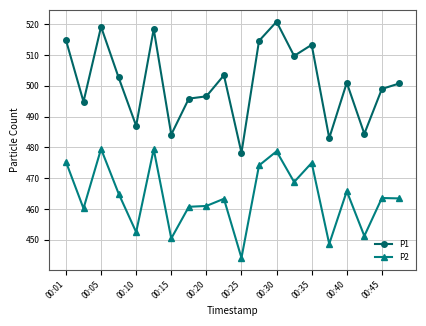

True or false: P2 has more than 2 points higher than both neighbors.

True